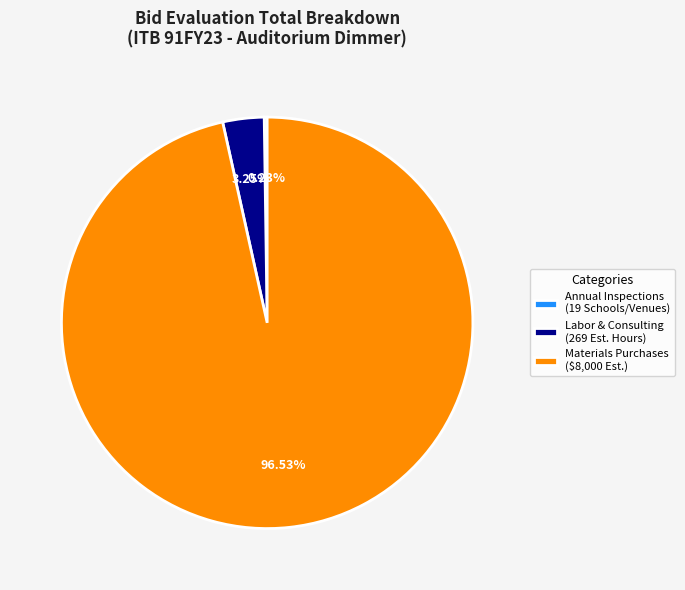

Do Materials Purchases ($8,000 Est.) and Labor & Consulting (269 Est. Hours) together represent more than half of the pie?

Yes